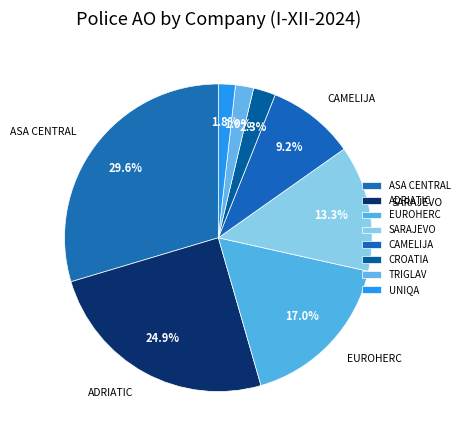

What is the change in value from ASA CENTRAL to CROATIA?

-26227